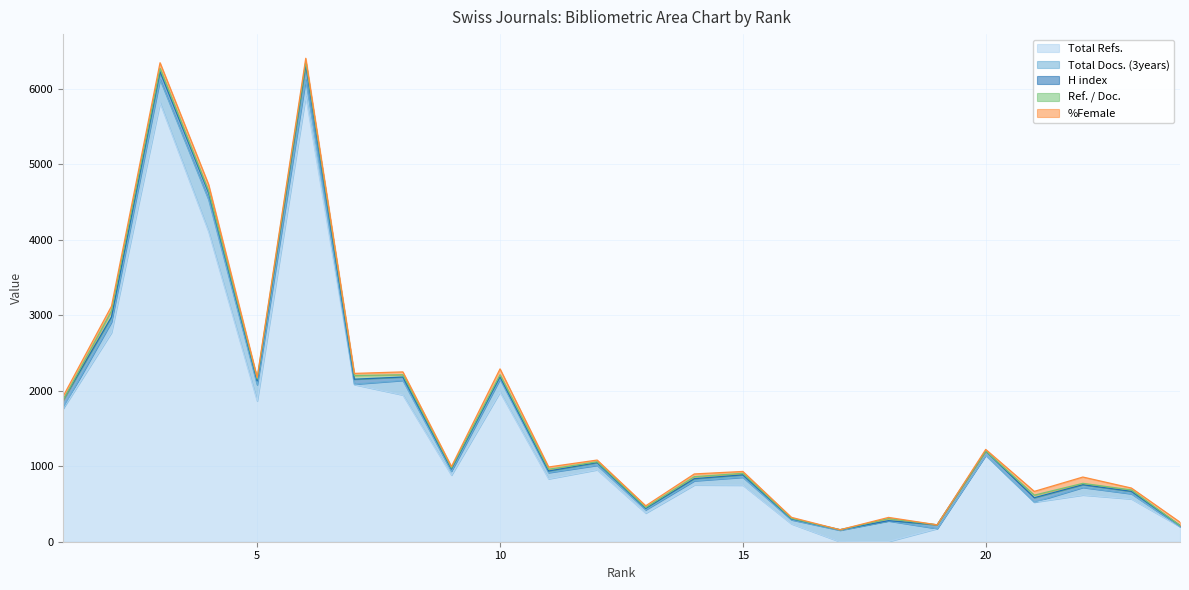

The Total Docs. (3years) series shows 82 at 11. True or false?

True